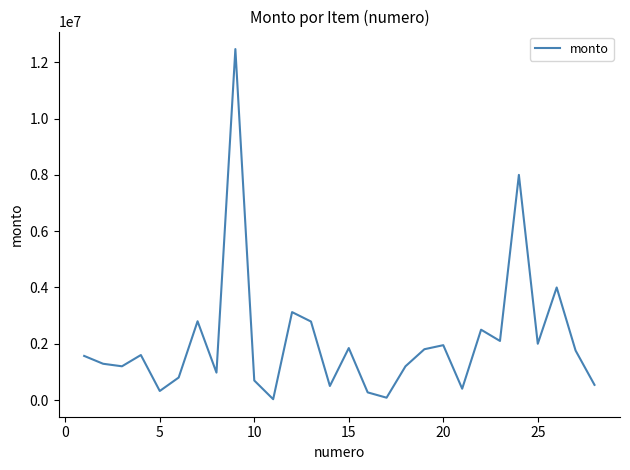

What is the maximum value shown in the chart?

12470000